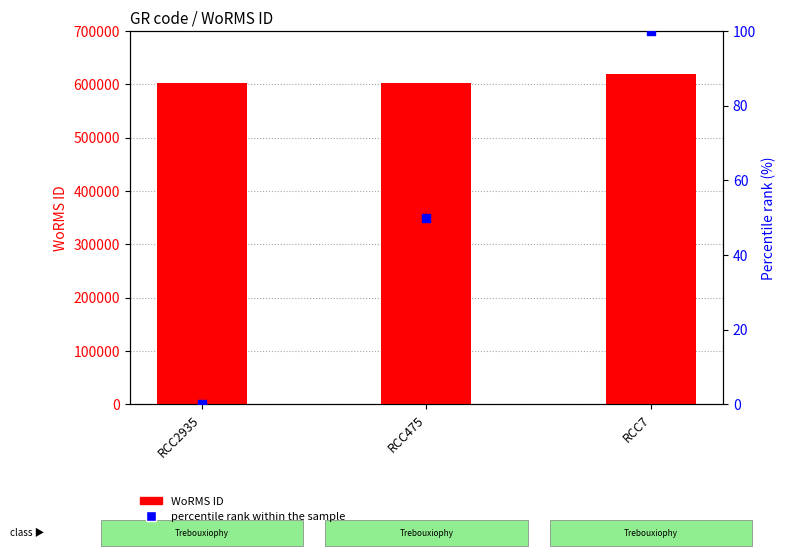

Is the value of percentile rank within the sample at RCC7 greater than the value of WoRMS ID at RCC7?

No